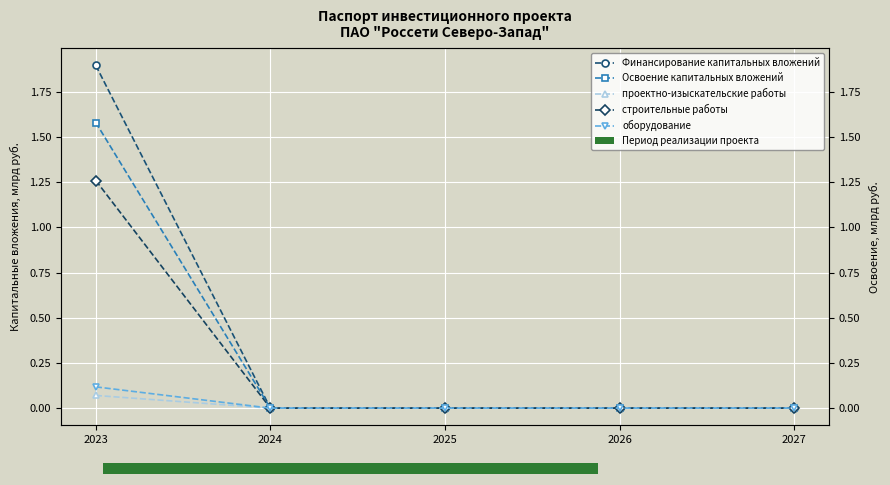

Where is Финансирование капитальных вложений nearest to the value 0?

2024